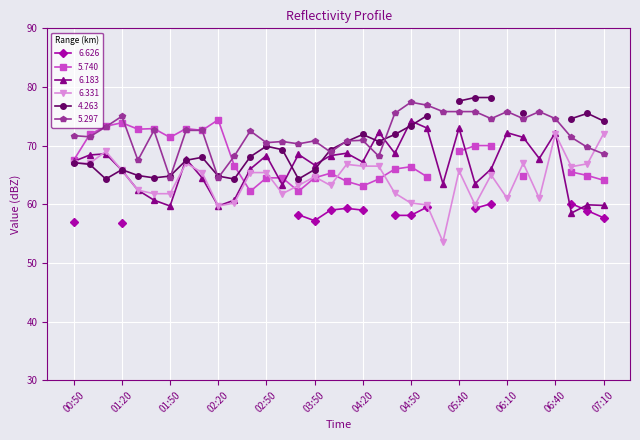

True or false: 6.183 and 5.297 intersect in this chart.

True